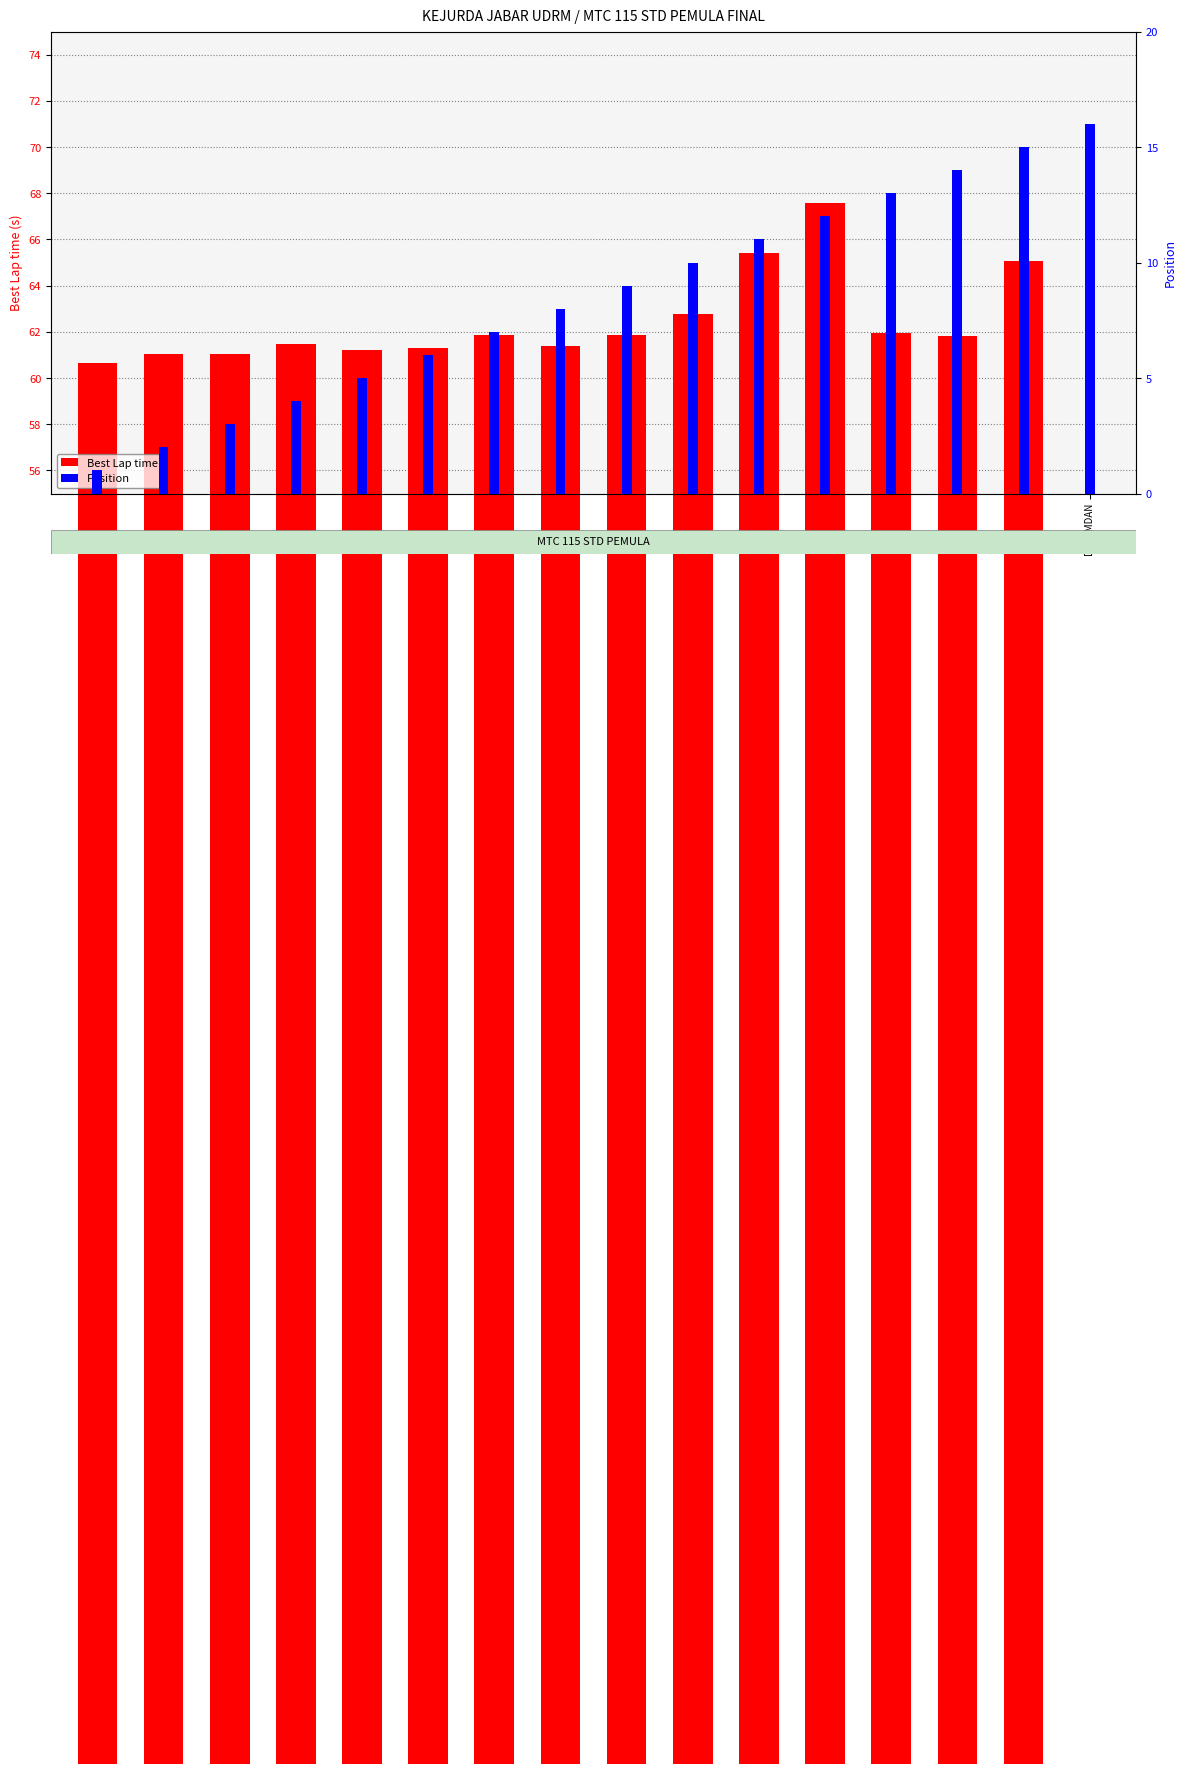

How many data points does each series have?

16